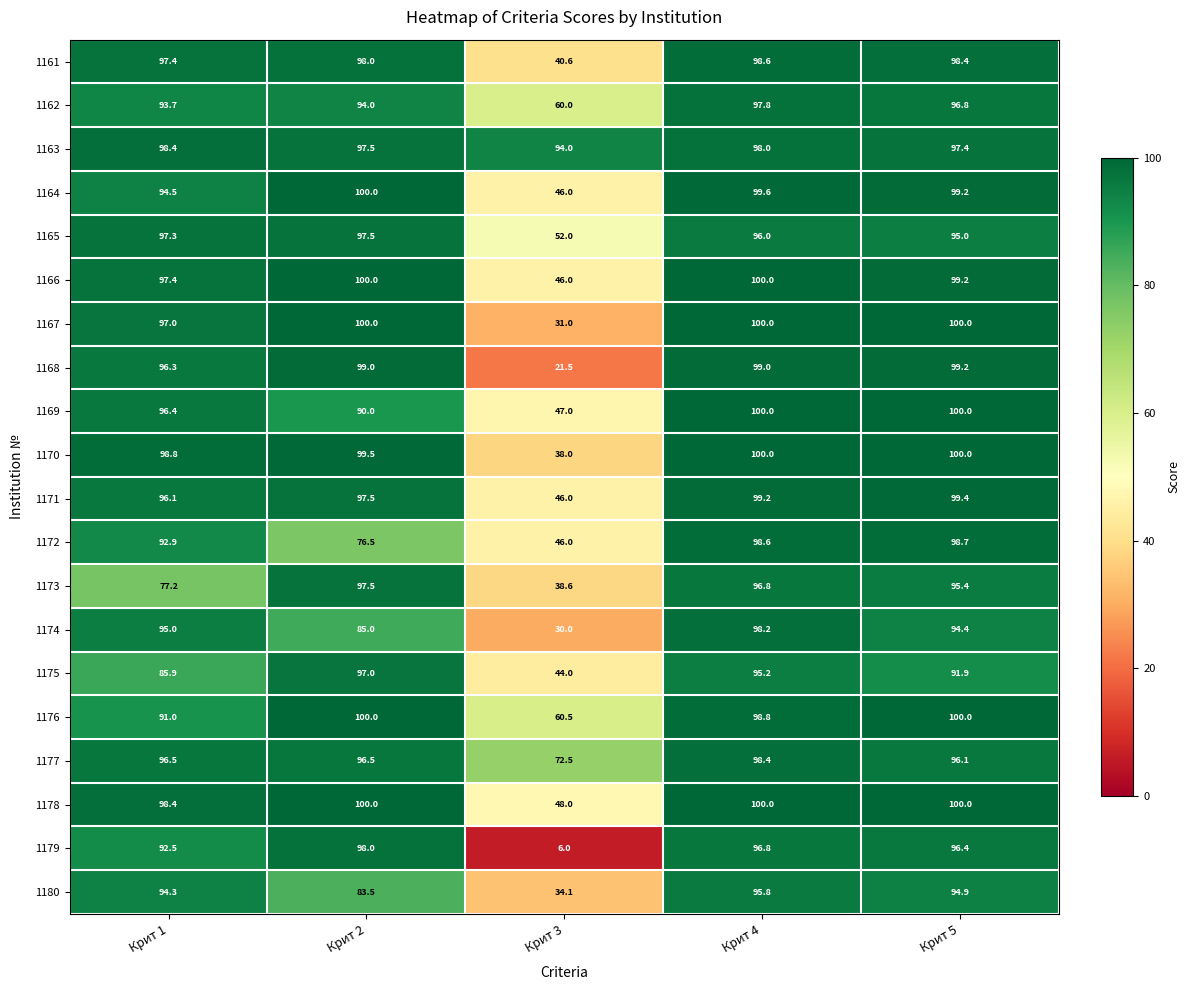

At which label does 1179 reach its peak?

Крит 2